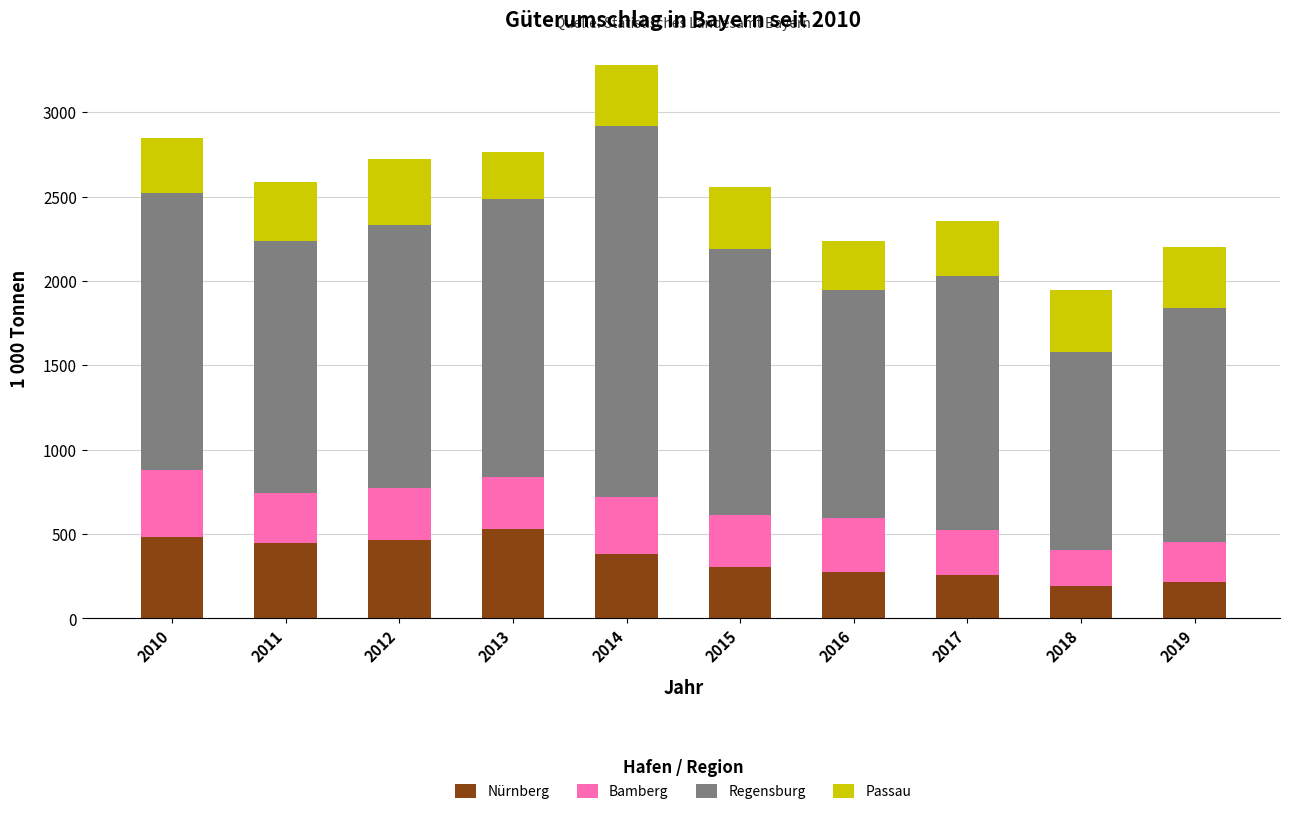

What is the sum of all Nürnberg values?

3537